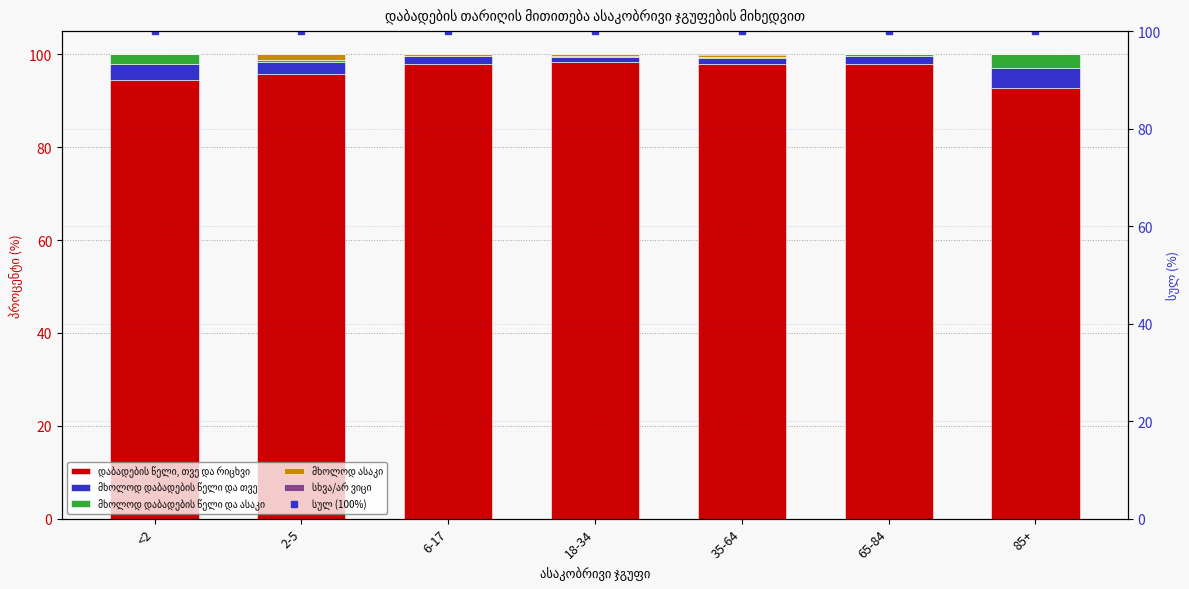

How many data points in მხოლოდ დაბადების წელი და ასაკი are above 0?

6